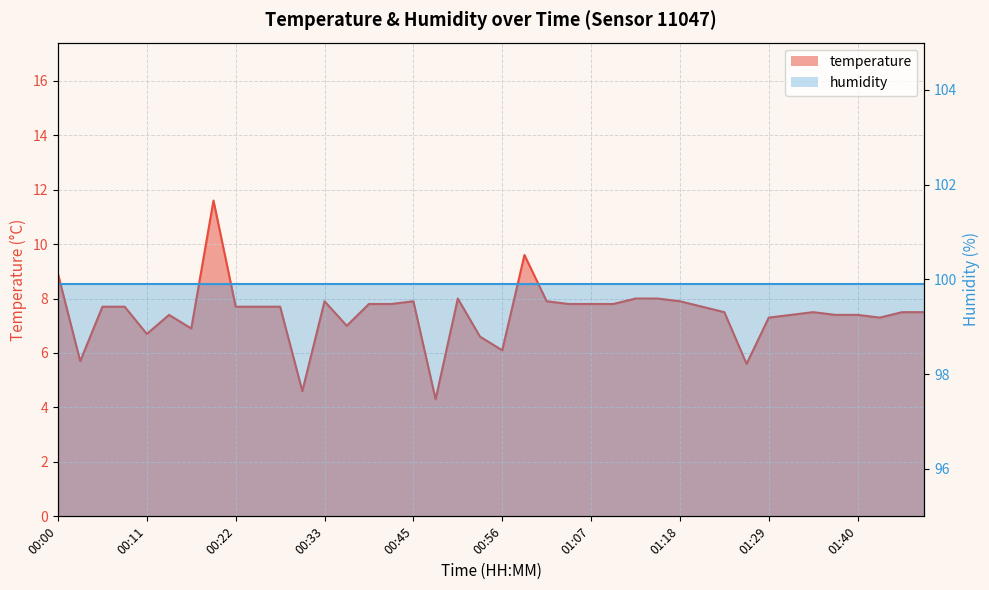

Reading right to left, transcribe all the data shown in this chart.

7.5	7.5	7.3	7.4	7.4	7.5	7.4	7.3	5.6	7.5	7.7	7.9	8.0	8.0	7.8	7.8	7.8	7.9	9.6	6.1	6.6	8.0	4.3	7.9	7.8	7.8	7.0	7.9	4.6	7.7	7.7	7.7	11.6	6.9	7.4	6.7	7.7	7.7	5.7	8.9